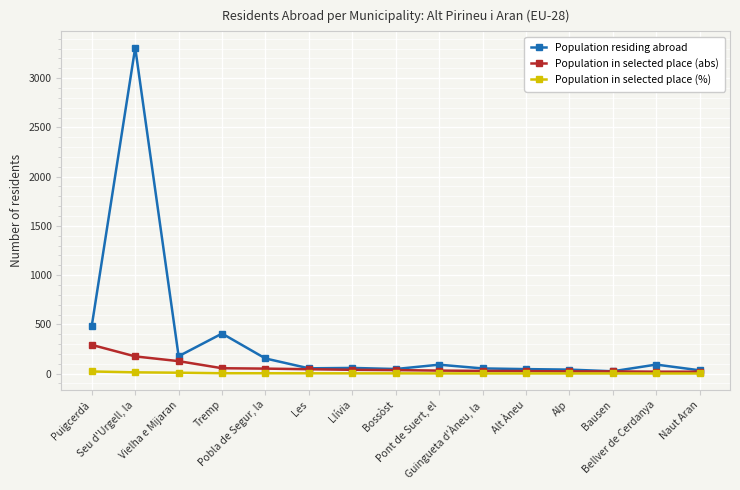

At which label is Population residing abroad closest to 1666?

Puigcerdà